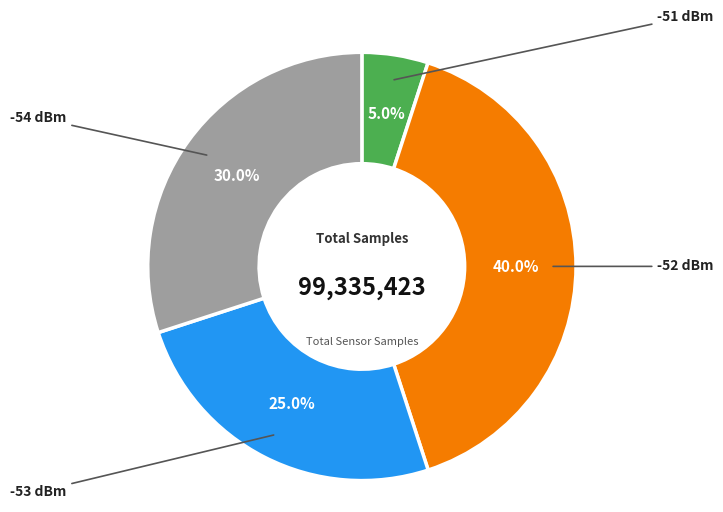

Does any single category account for the majority?

No